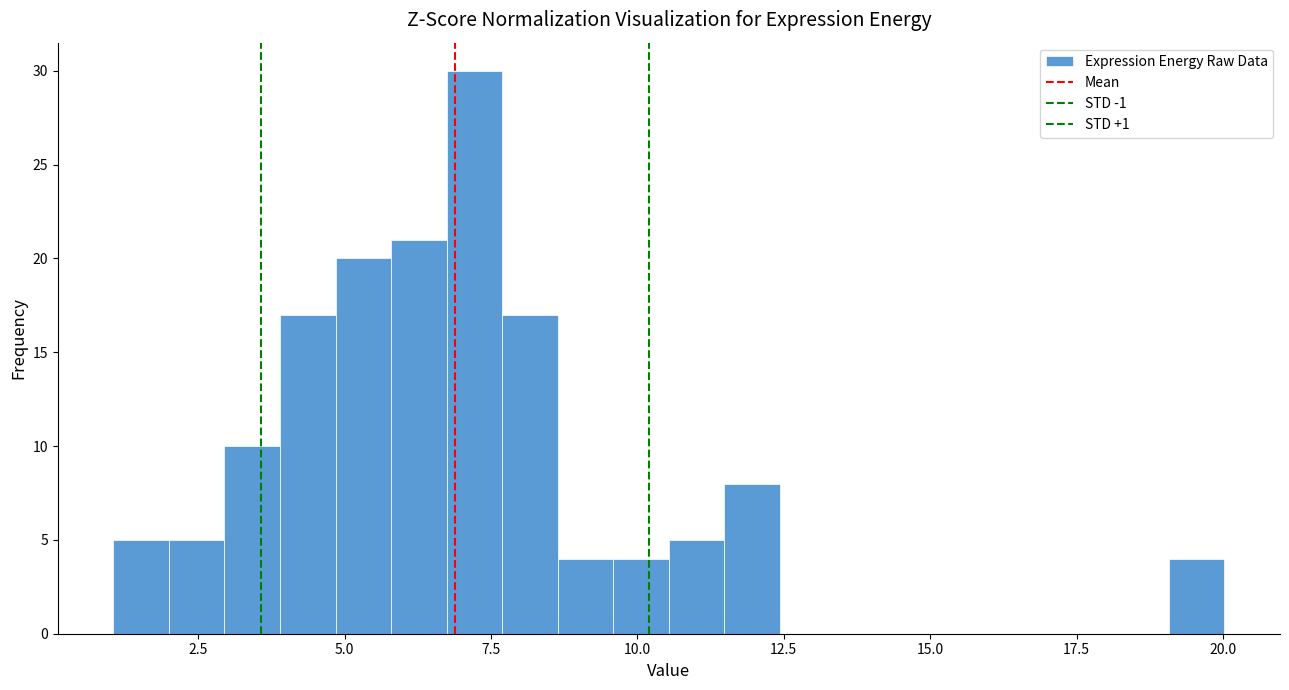

Read against the x-axis, roughly where is the centre of the tallest bar?

7.0